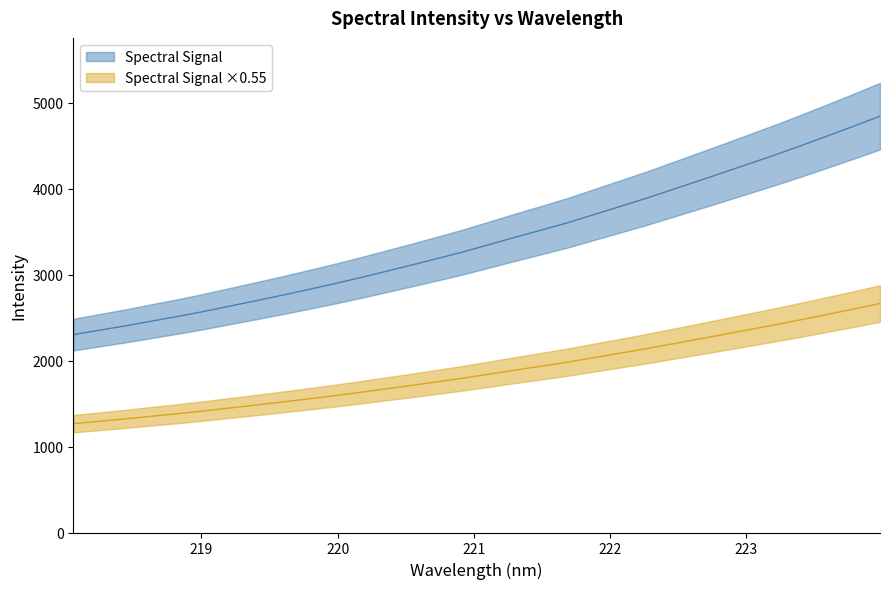

What is the label of the 22nd point from the right?

219.9712